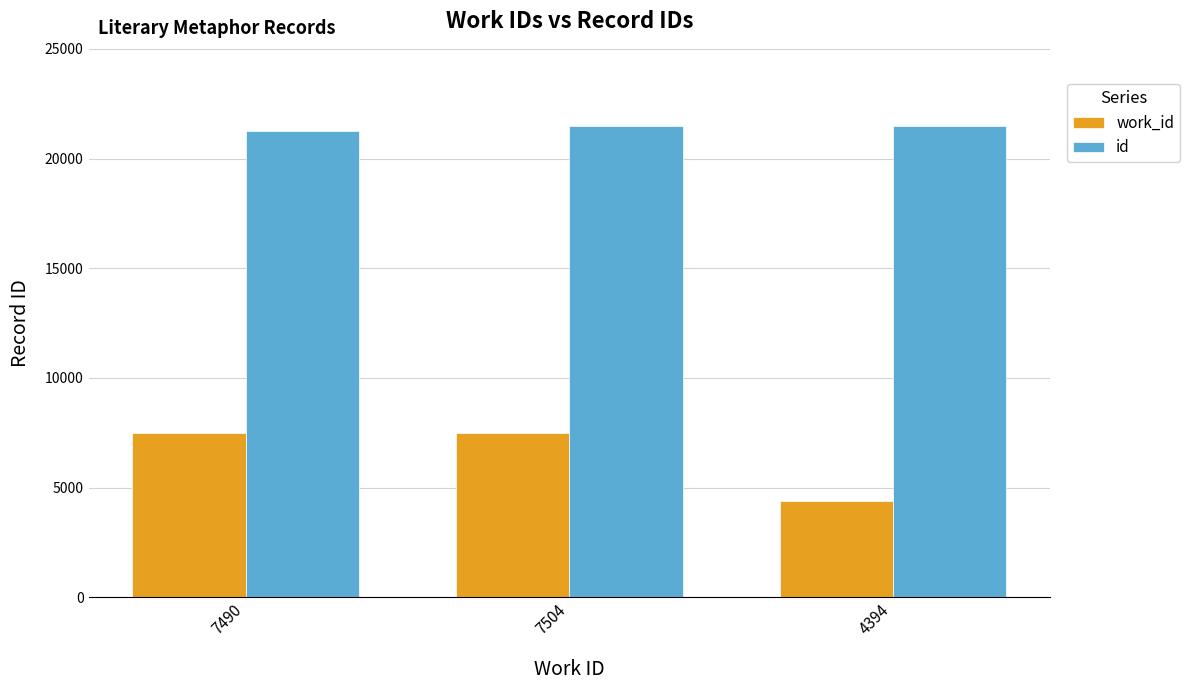

What is the difference between the highest and lowest values at 4394?

17100